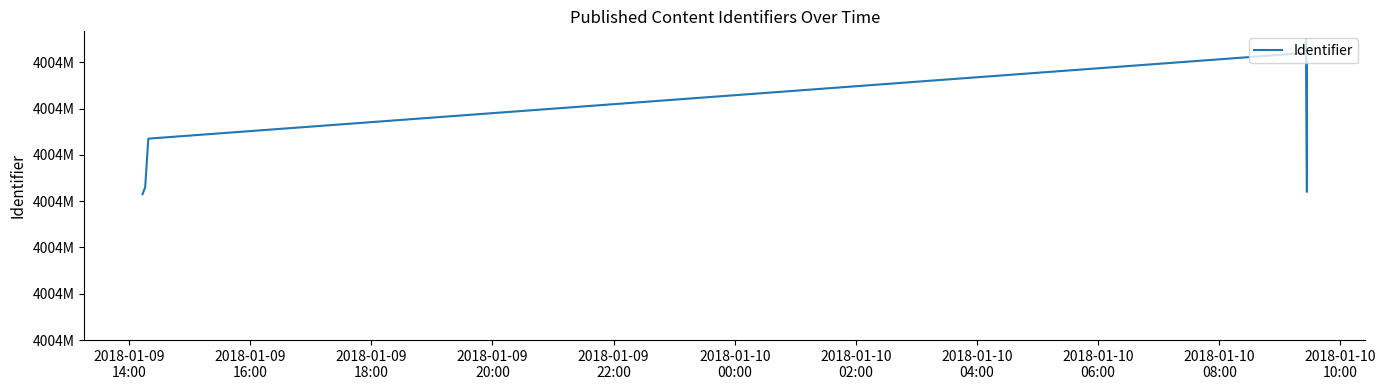

What is the difference between the values at 2018-01-09
18:00 and 2018-01-10
02:00?

33